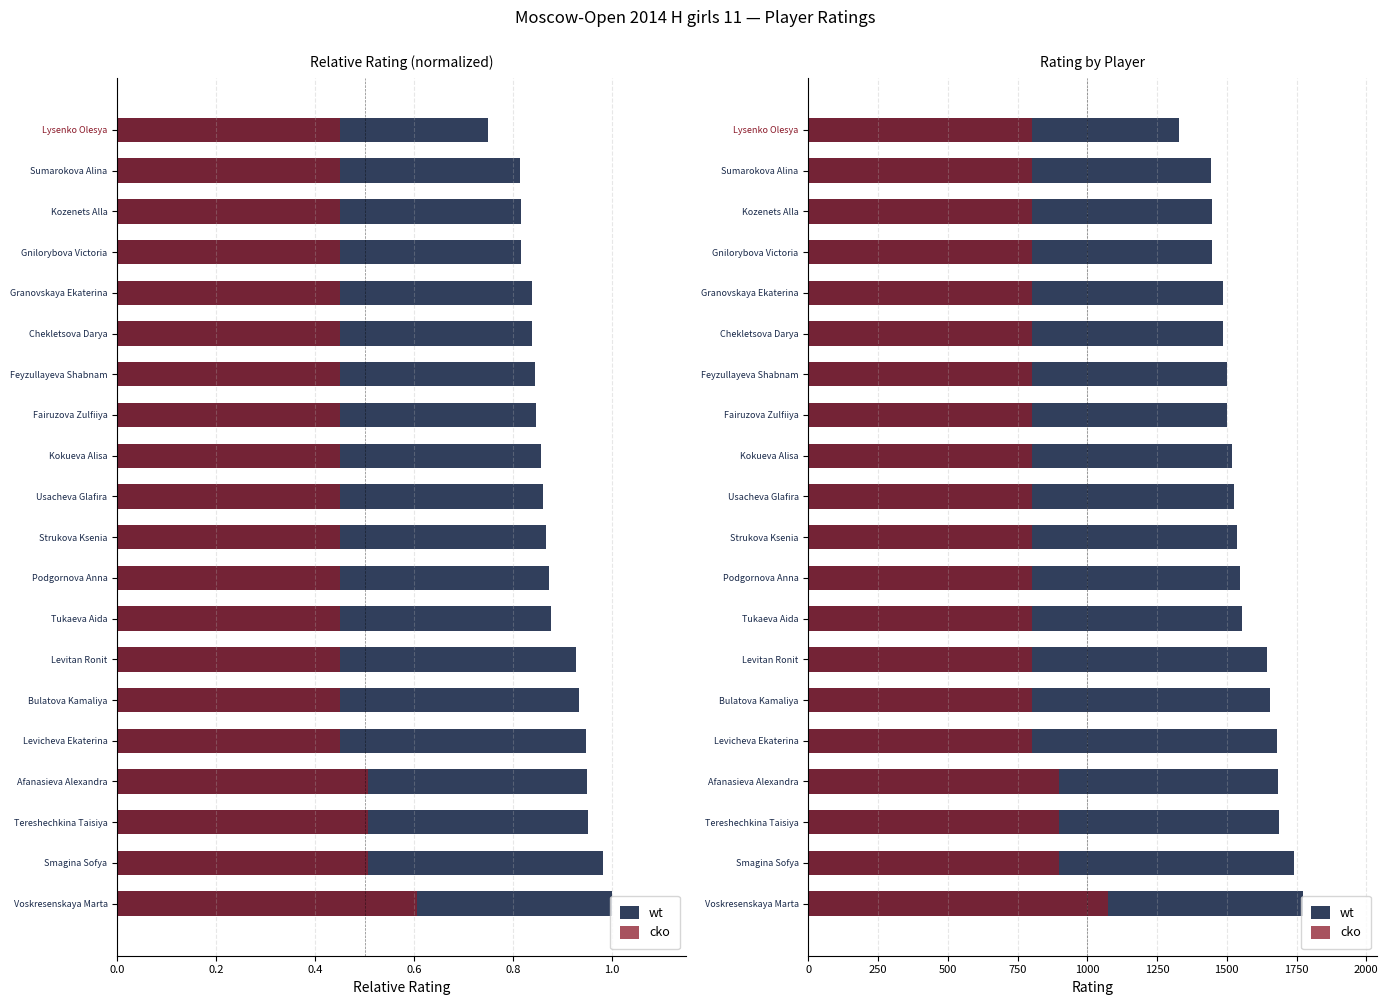

What is the difference between the maximum and second lowest values in the cko series?

275